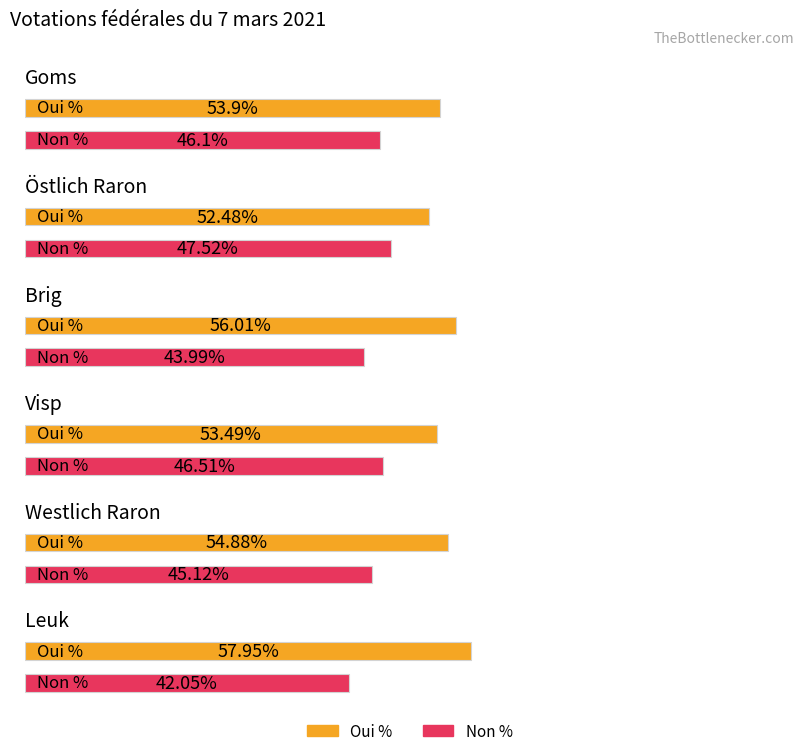

List the labels in order of Oui % value, smallest first.

Östlich Raron, Visp, Goms, Westlich Raron, Brig, Leuk